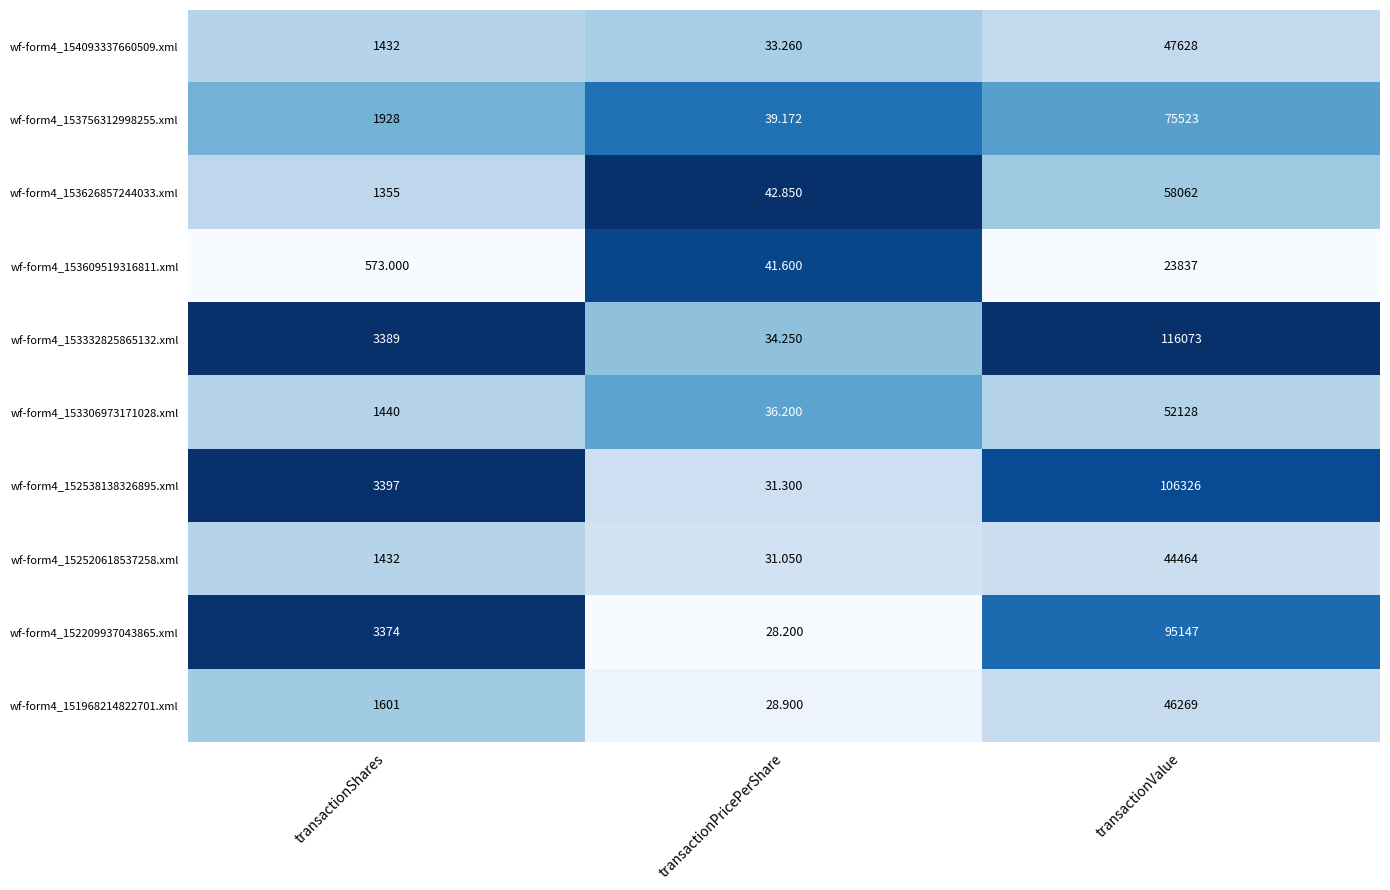

Where is wf-form4_153609519316811.xml nearest to the value 11939?

transactionShares